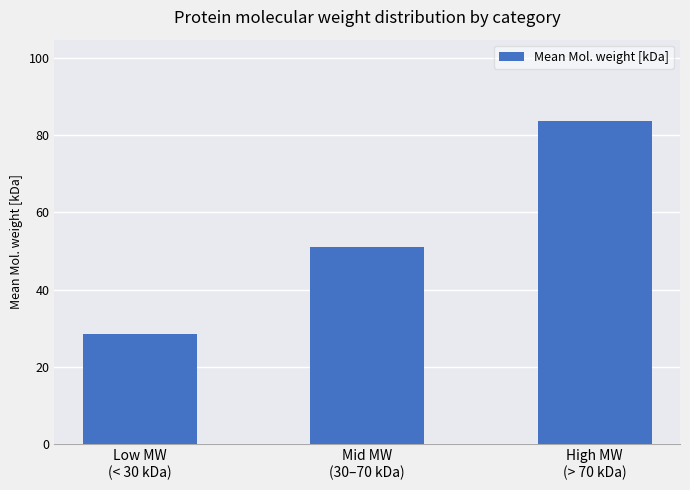

List the labels in order of value, smallest first.

Low MW
(< 30 kDa), Mid MW
(30–70 kDa), High MW
(> 70 kDa)